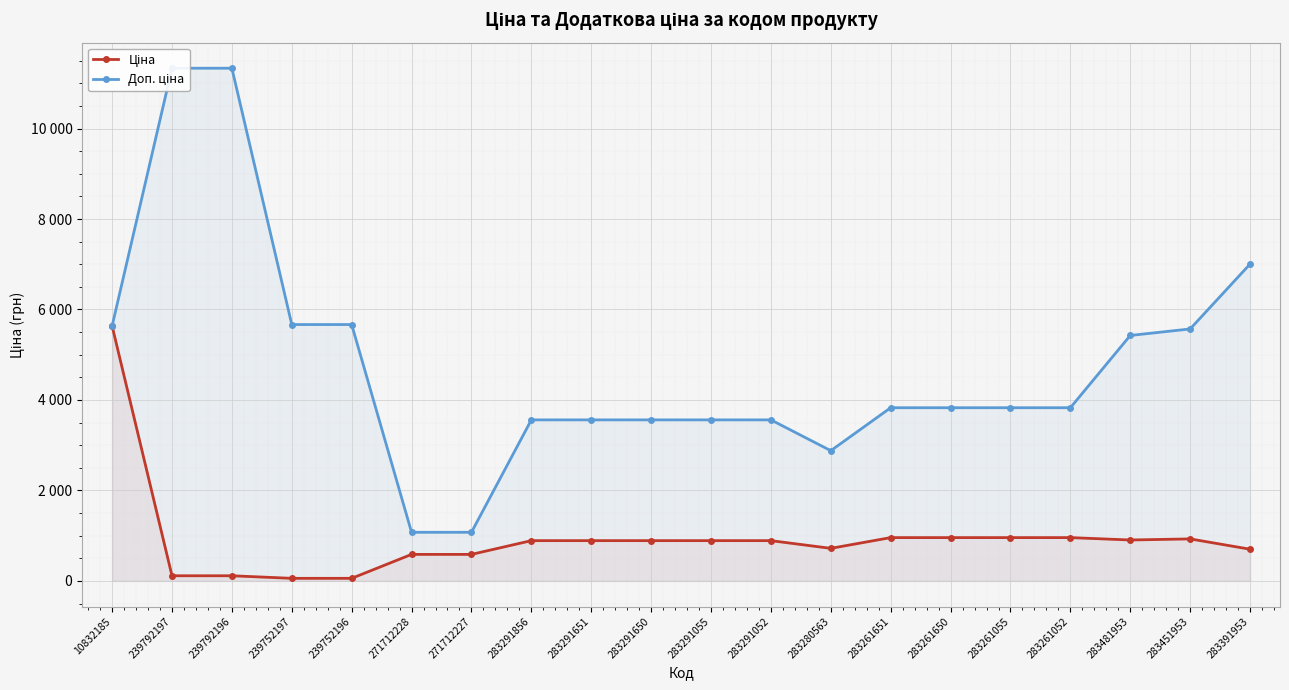

What is the sum of the Доп. ціна values at 283291651 and 283291650?

7119.4